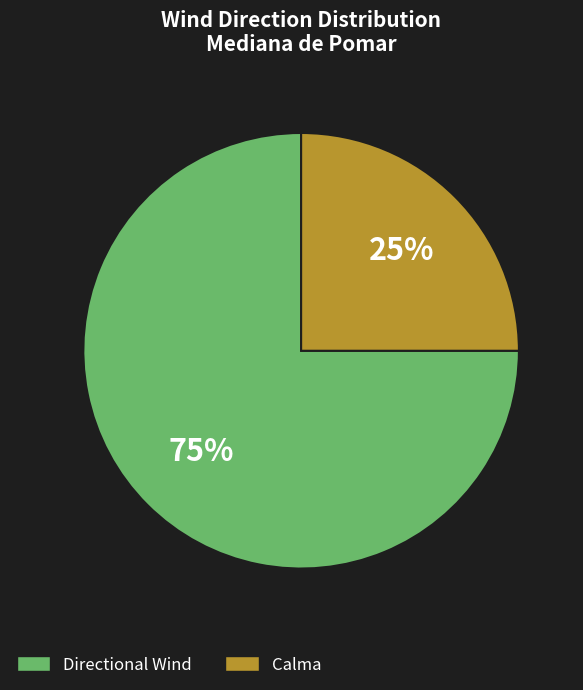

Is there any slice that represents more than half of the pie?

Yes